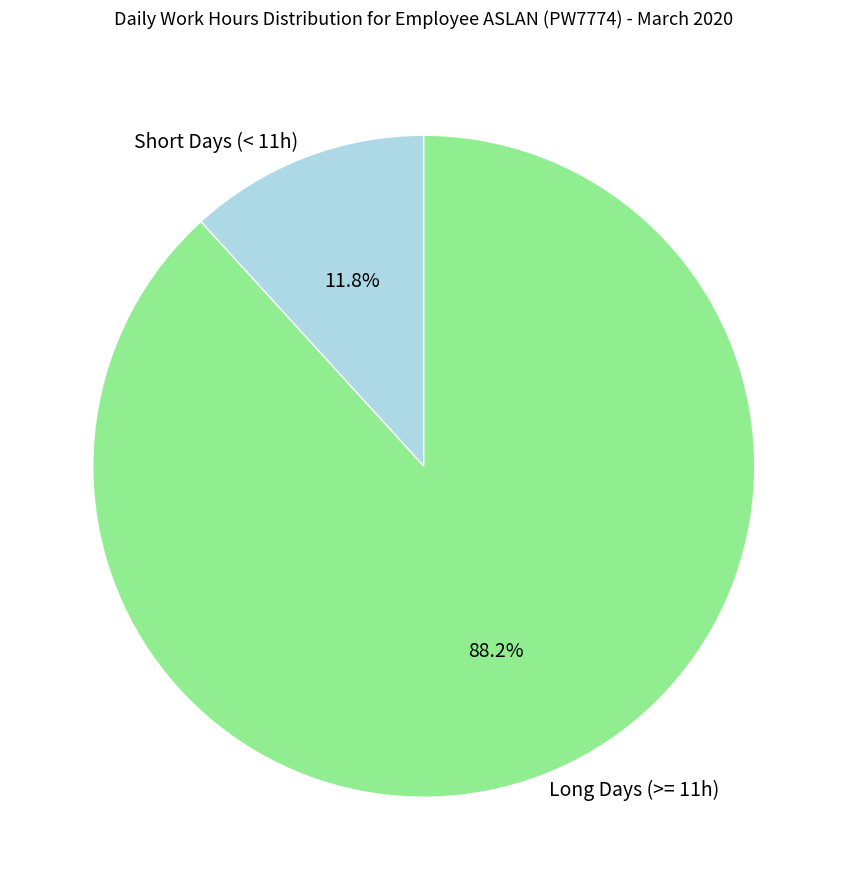

What portion of the pie excludes Long Days (>= 11h)?

11.8%